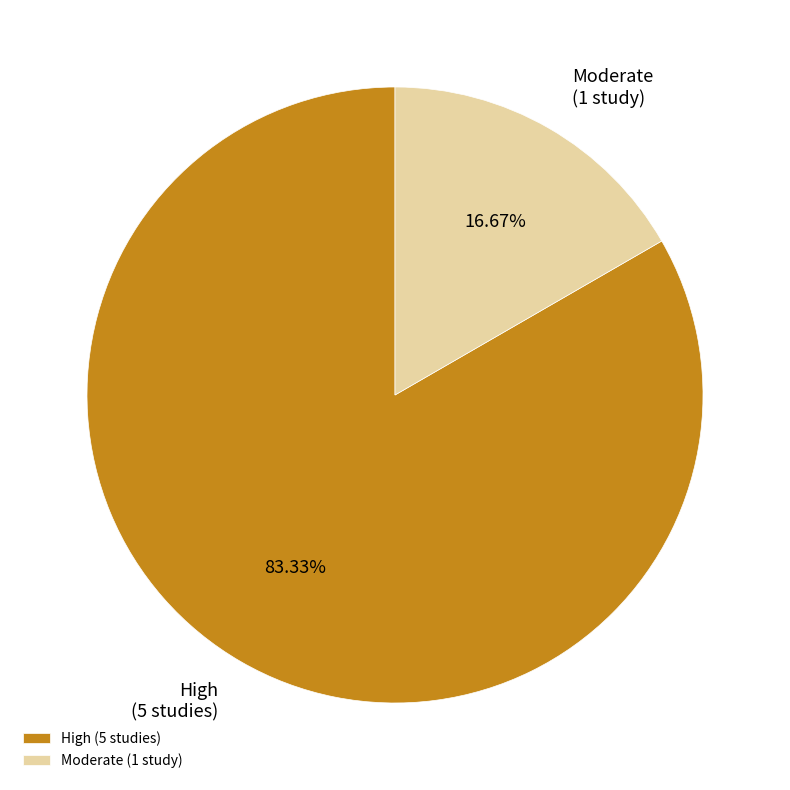

Which has a higher value, Moderate (1 study) or High (5 studies)?

High (5 studies)